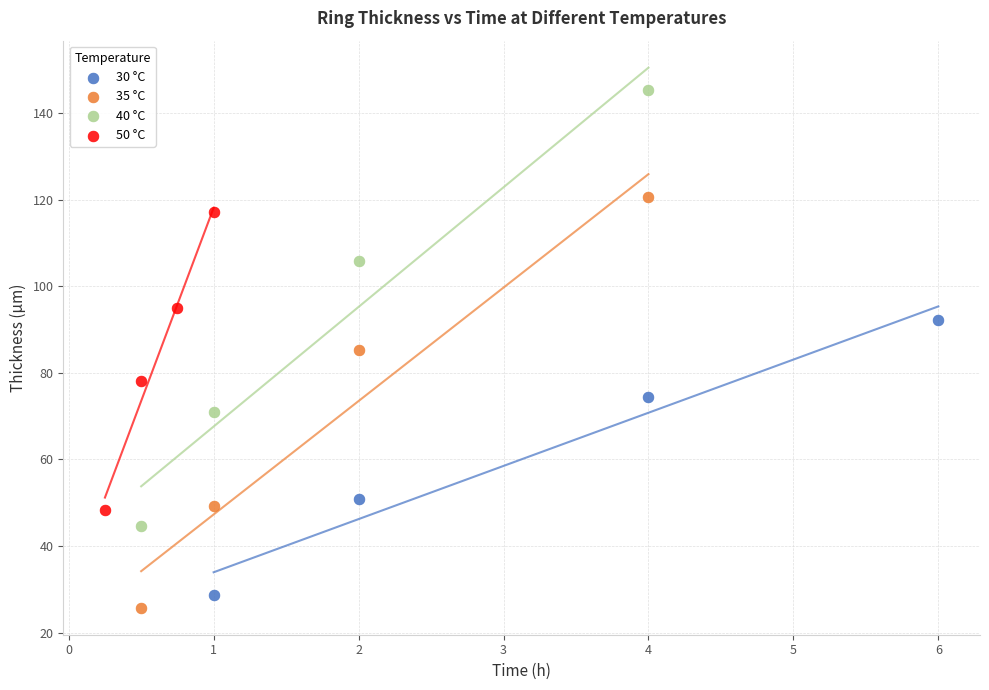

Which series reaches the minimum Y coordinate?

35 °C